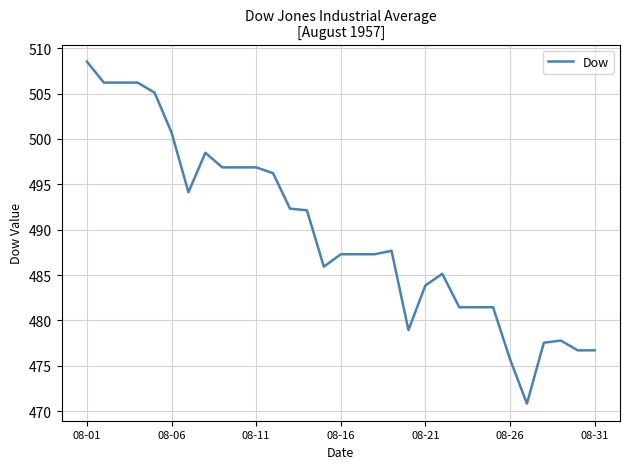

What is the difference between the maximum and minimum values?

37.7